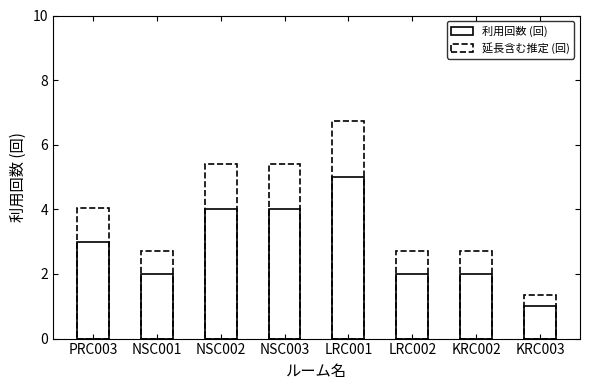

At how many categories does at least one series exceed 1?

8